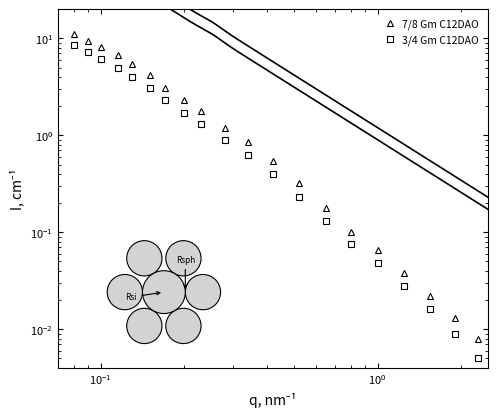

What is the average value of the 7/8 Gm C12DAO series?

2.8